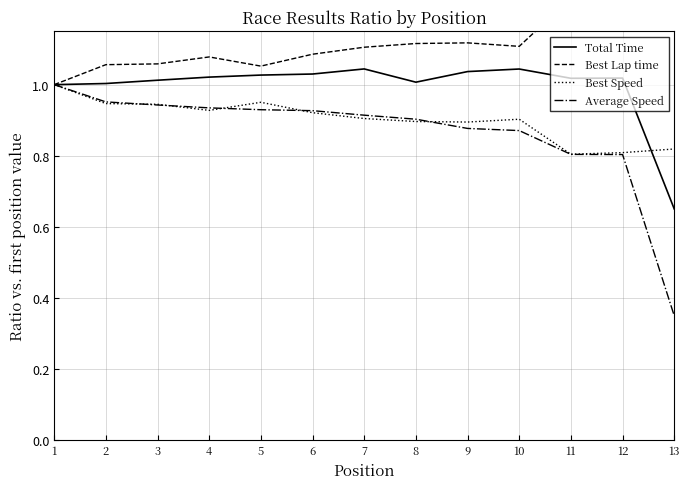

Does the chart display data point markers on the line(s)?

No